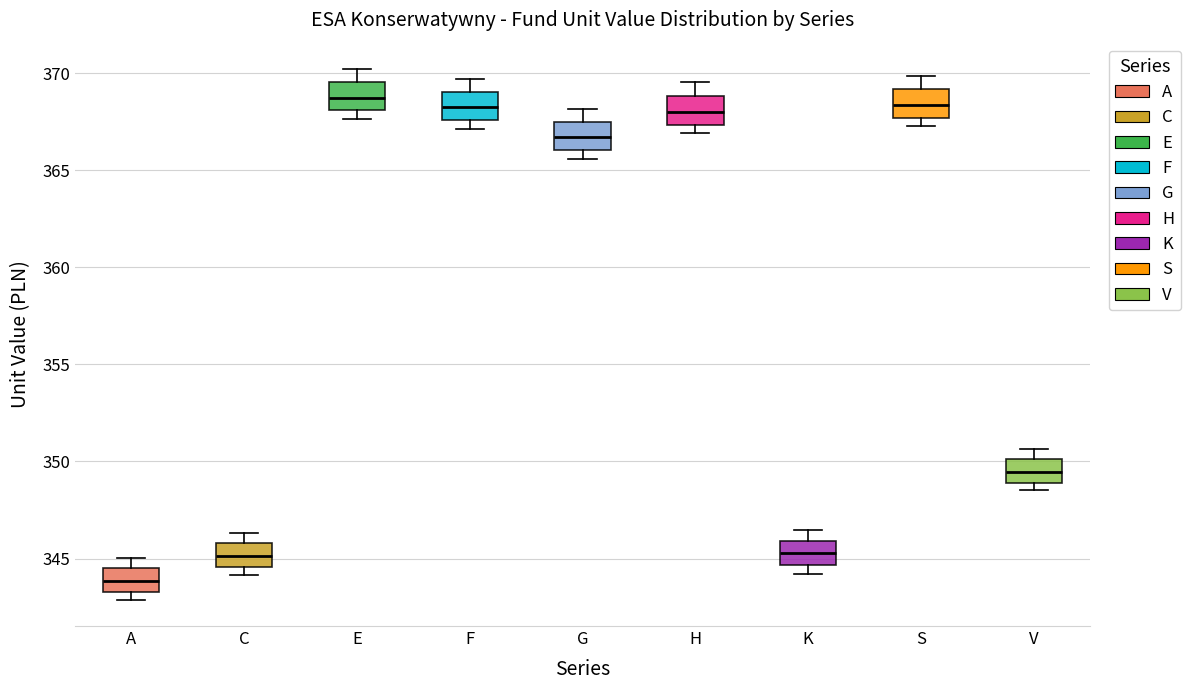

Which box's median line is the lowest?

A